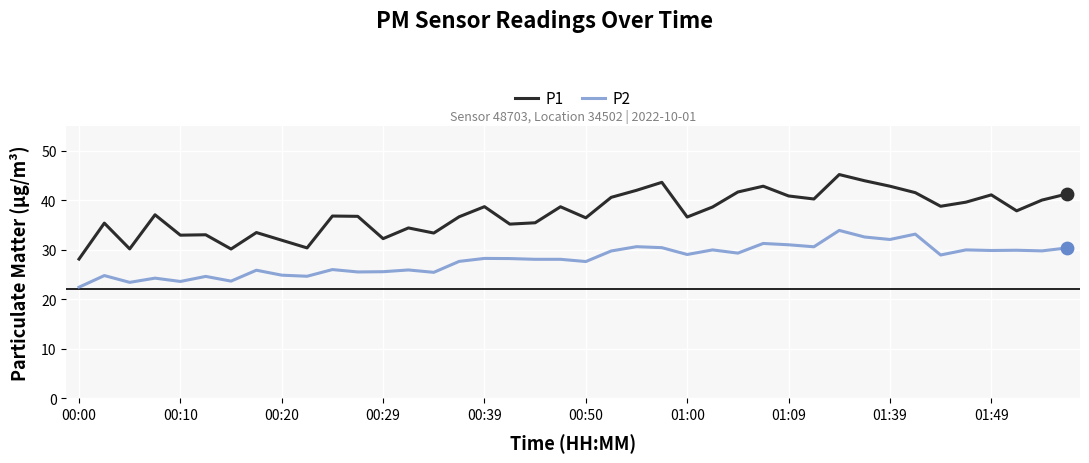

What are all the series names shown in the legend?

P1, P2